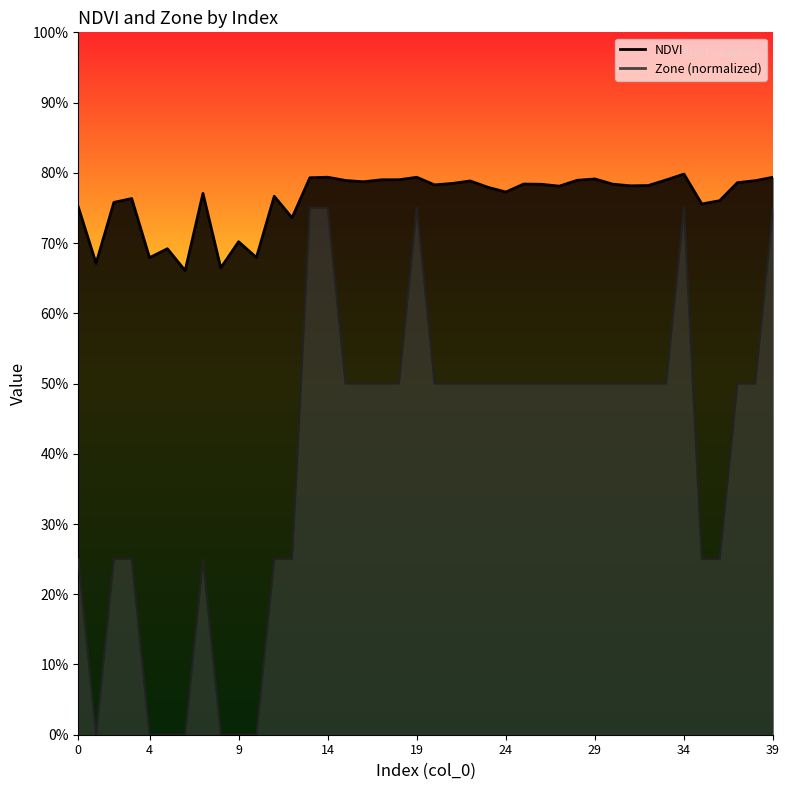

True or false: Zone and NDVI cross at least once.

False